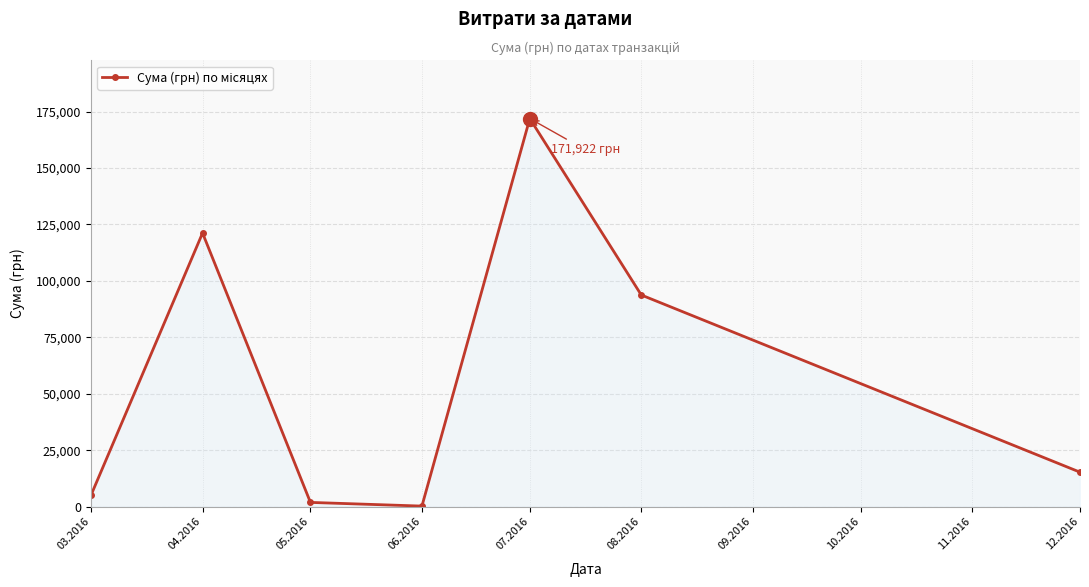

What is the difference between the values at 07.2016 and 04.2016?

50713.0